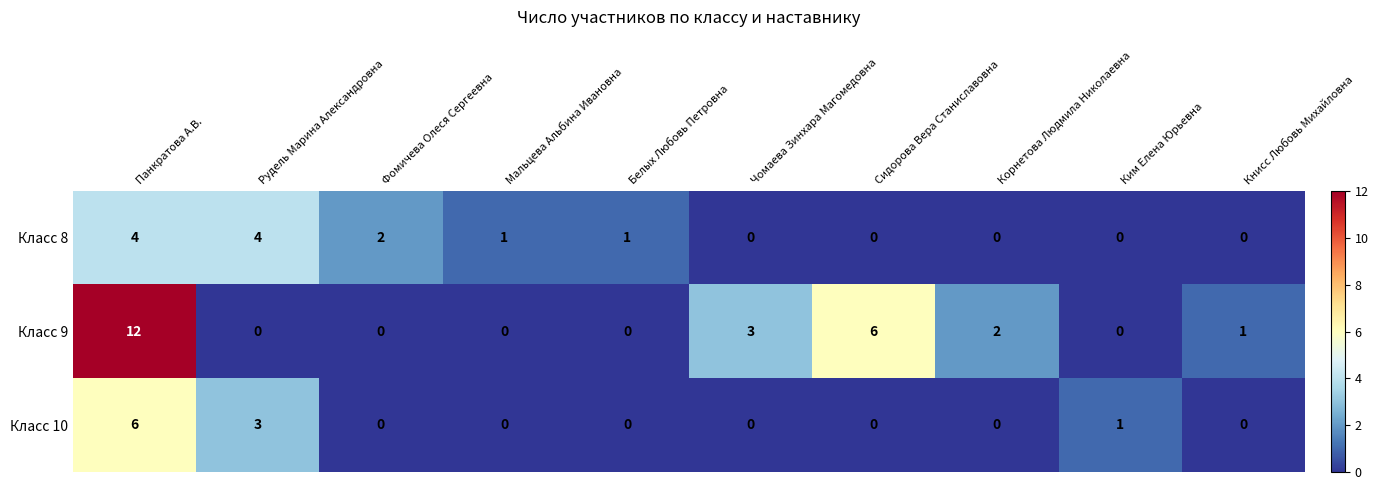

Rank the series by their maximum value, from lowest to highest.

Класс 8, Класс 10, Класс 9